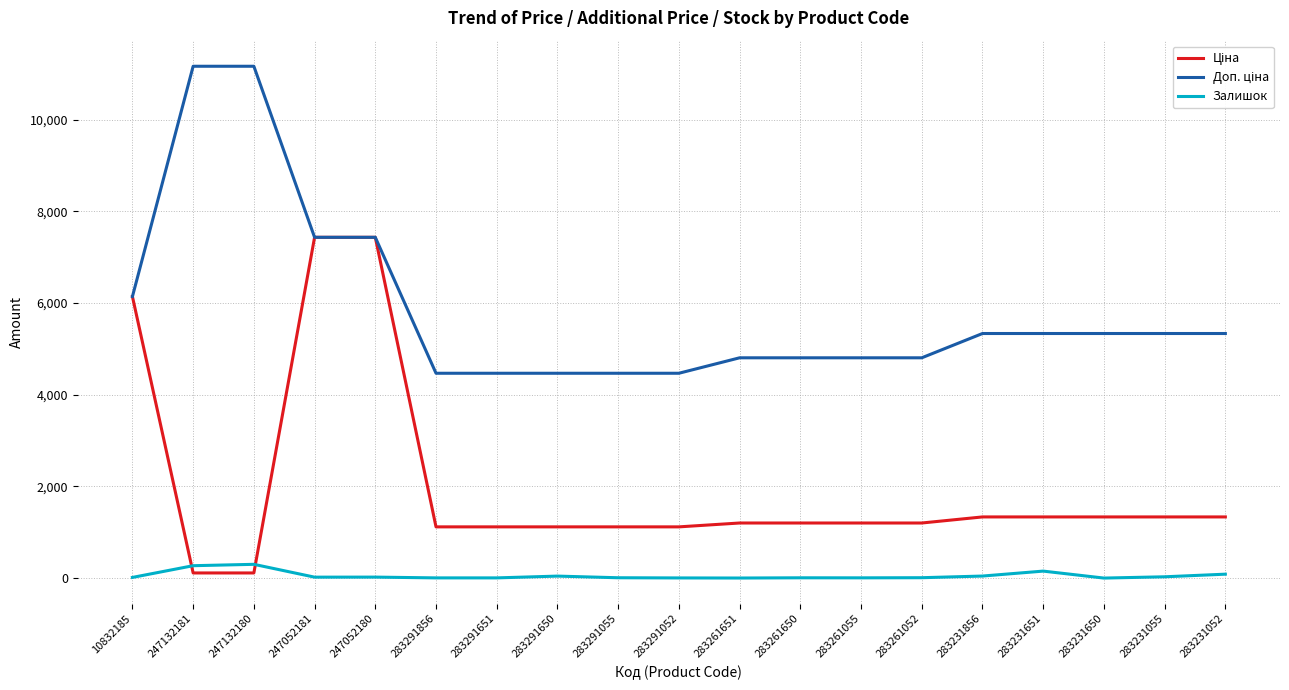

Is it true that Залишок equals 1.0 at 283261651?

True